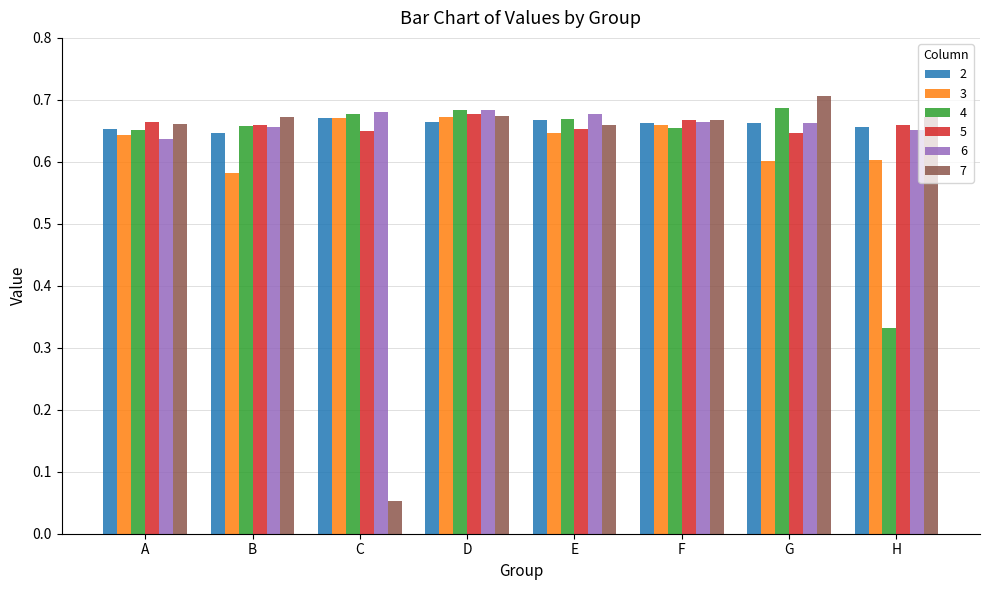

Which label corresponds to the smallest value in the chart?

C